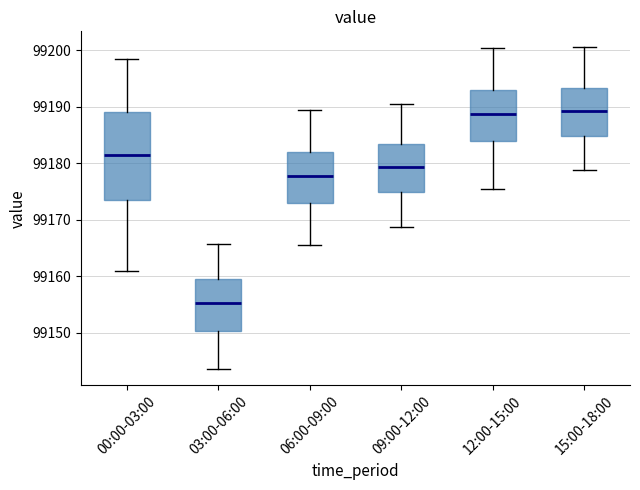

Reading left to right, transcribe this box plot: for each box, give where its median line is, the range the box spans, and where its two whiskers end, as read against the y-axis. The values are not printed on the chart, so give them approximately, as read against the axis.

00:00-03:00: median 99181, box 99174 to 99189, whiskers 99161 to 99199
03:00-06:00: median 99155, box 99150 to 99160, whiskers 99144 to 99166
06:00-09:00: median 99178, box 99173 to 99182, whiskers 99166 to 99189
09:00-12:00: median 99179, box 99175 to 99183, whiskers 99169 to 99191
12:00-15:00: median 99189, box 99184 to 99193, whiskers 99176 to 99200
15:00-18:00: median 99189, box 99185 to 99193, whiskers 99179 to 99201